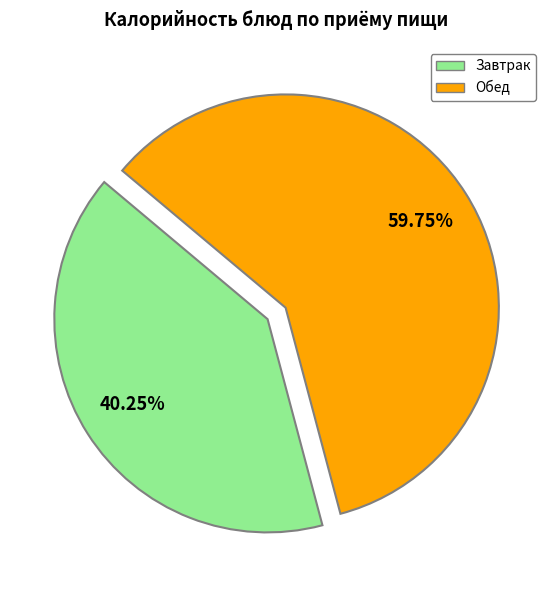

How many segments does this pie chart have?

2